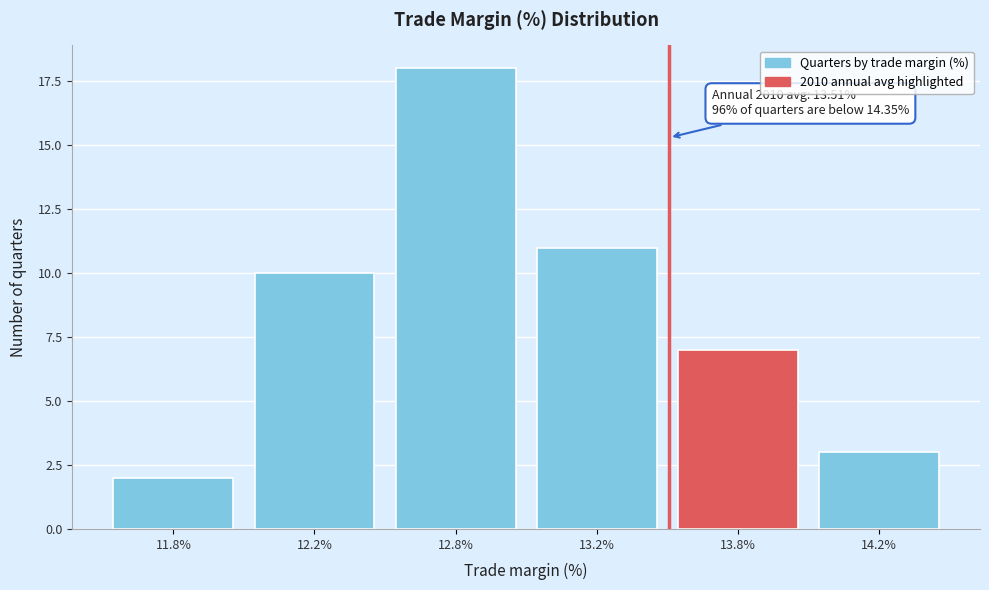

Reading right to left, extract all data points from this chart.

14.2%=3	13.8%=7	13.2%=11	12.8%=18	12.2%=10	11.8%=2